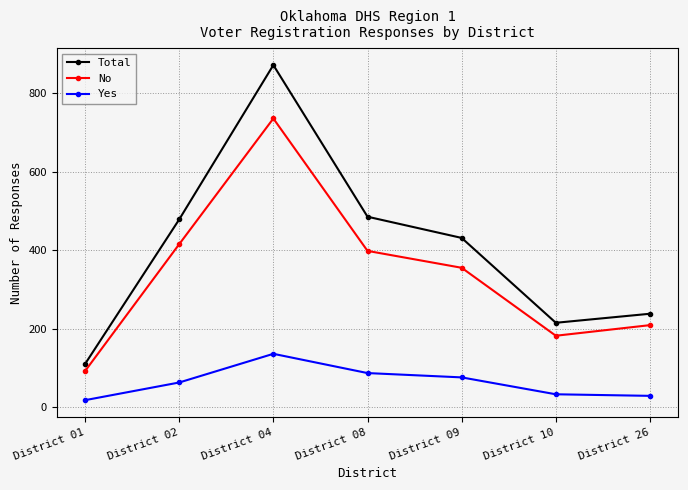

Reading left to right, what are all the values shown in this chart?

Total: District 01=110	District 02=478	District 04=871	District 08=485	District 09=431	District 10=215	District 26=238
No: District 01=92	District 02=415	District 04=735	District 08=398	District 09=355	District 10=182	District 26=209
Yes: District 01=18	District 02=63	District 04=136	District 08=87	District 09=76	District 10=33	District 26=29